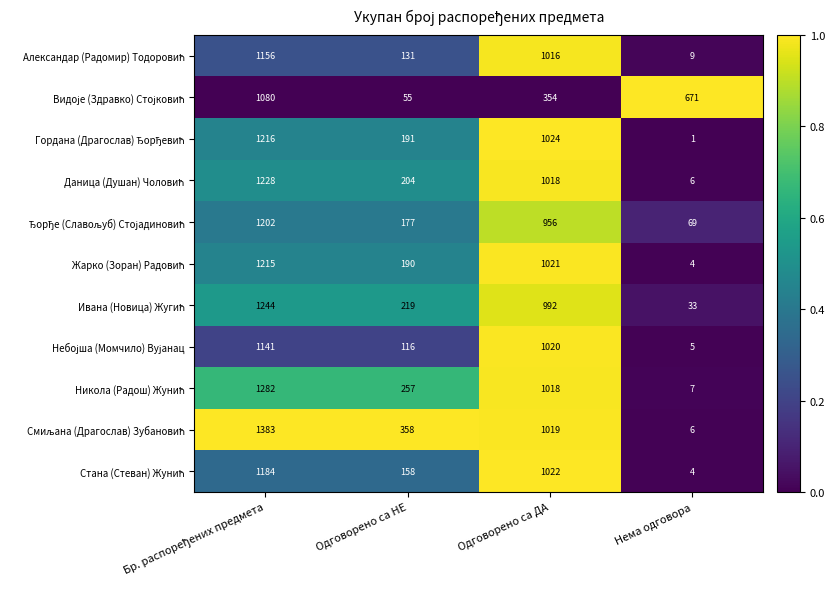

How many data points does each series have?

4